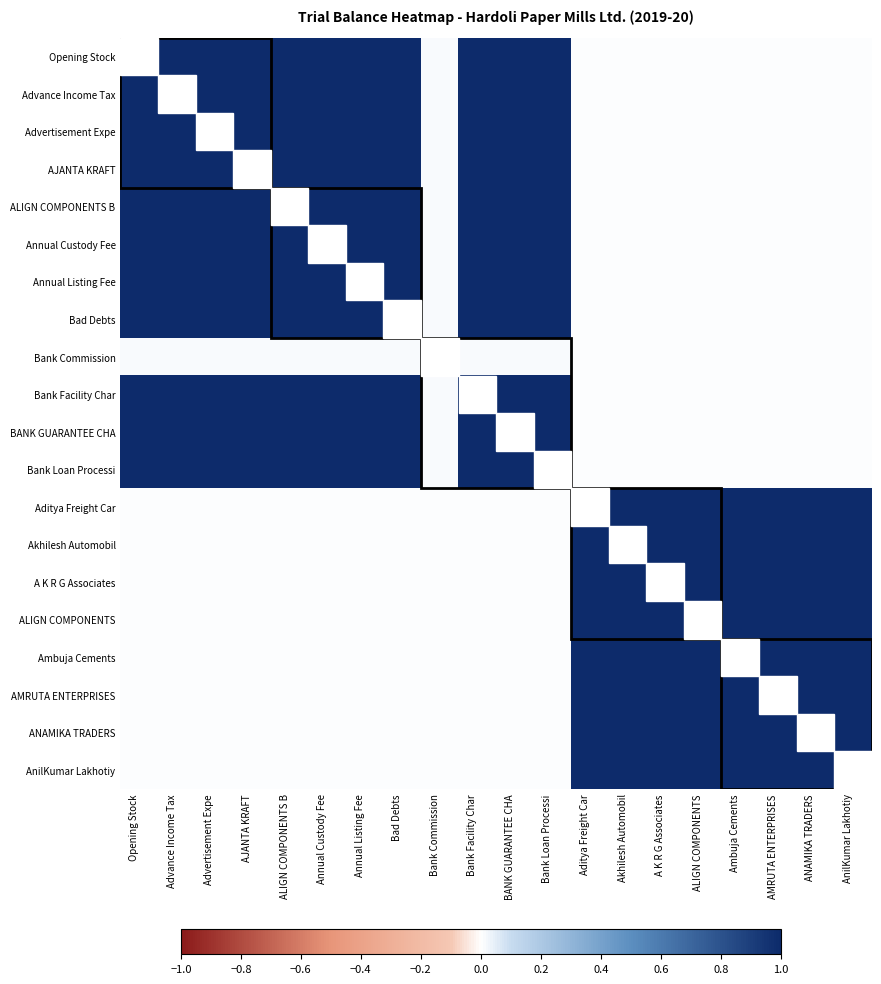

Reading left to right, extract all data points from this chart.

Opening Stock: Opening Stock=1.0	Advance Income Tax=1.0	Advertisement Expe=1.0	AJANTA KRAFT=1.0	ALIGN COMPONENTS B=1.0	Annual Custody Fee=1.0	Annual Listing Fee=1.0	Bad Debts=1.0	Bank Commission=0.0	Bank Facility Char=1.0	BANK GUARANTEE CHA=1.0	Bank Loan Processi=1.0	Aditya Freight Car=0.0	Akhilesh Automobil=0.0	A K R G Associates=0.0	ALIGN COMPONENTS=0.0	Ambuja Cements=0.0	AMRUTA ENTERPRISES=0.0	ANAMIKA TRADERS=0.0	AnilKumar Lakhotiy=0.0
Advance Income Tax: Opening Stock=1.0	Advance Income Tax=1.0	Advertisement Expe=1.0	AJANTA KRAFT=1.0	ALIGN COMPONENTS B=1.0	Annual Custody Fee=1.0	Annual Listing Fee=1.0	Bad Debts=1.0	Bank Commission=0.0	Bank Facility Char=1.0	BANK GUARANTEE CHA=1.0	Bank Loan Processi=1.0	Aditya Freight Car=0.0	Akhilesh Automobil=0.0	A K R G Associates=0.0	ALIGN COMPONENTS=0.0	Ambuja Cements=0.0	AMRUTA ENTERPRISES=0.0	ANAMIKA TRADERS=0.0	AnilKumar Lakhotiy=0.0
Advertisement Expe: Opening Stock=1.0	Advance Income Tax=1.0	Advertisement Expe=1.0	AJANTA KRAFT=1.0	ALIGN COMPONENTS B=1.0	Annual Custody Fee=1.0	Annual Listing Fee=1.0	Bad Debts=1.0	Bank Commission=0.0	Bank Facility Char=1.0	BANK GUARANTEE CHA=1.0	Bank Loan Processi=1.0	Aditya Freight Car=0.0	Akhilesh Automobil=0.0	A K R G Associates=0.0	ALIGN COMPONENTS=0.0	Ambuja Cements=0.0	AMRUTA ENTERPRISES=0.0	ANAMIKA TRADERS=0.0	AnilKumar Lakhotiy=0.0
AJANTA KRAFT: Opening Stock=1.0	Advance Income Tax=1.0	Advertisement Expe=1.0	AJANTA KRAFT=1.0	ALIGN COMPONENTS B=1.0	Annual Custody Fee=1.0	Annual Listing Fee=1.0	Bad Debts=1.0	Bank Commission=0.0	Bank Facility Char=1.0	BANK GUARANTEE CHA=1.0	Bank Loan Processi=1.0	Aditya Freight Car=0.0	Akhilesh Automobil=0.0	A K R G Associates=0.0	ALIGN COMPONENTS=0.0	Ambuja Cements=0.0	AMRUTA ENTERPRISES=0.0	ANAMIKA TRADERS=0.0	AnilKumar Lakhotiy=0.0
ALIGN COMPONENTS B: Opening Stock=1.0	Advance Income Tax=1.0	Advertisement Expe=1.0	AJANTA KRAFT=1.0	ALIGN COMPONENTS B=1.0	Annual Custody Fee=1.0	Annual Listing Fee=1.0	Bad Debts=1.0	Bank Commission=0.0	Bank Facility Char=1.0	BANK GUARANTEE CHA=1.0	Bank Loan Processi=1.0	Aditya Freight Car=0.0	Akhilesh Automobil=0.0	A K R G Associates=0.0	ALIGN COMPONENTS=0.0	Ambuja Cements=0.0	AMRUTA ENTERPRISES=0.0	ANAMIKA TRADERS=0.0	AnilKumar Lakhotiy=0.0
Annual Custody Fee: Opening Stock=1.0	Advance Income Tax=1.0	Advertisement Expe=1.0	AJANTA KRAFT=1.0	ALIGN COMPONENTS B=1.0	Annual Custody Fee=1.0	Annual Listing Fee=1.0	Bad Debts=1.0	Bank Commission=0.0	Bank Facility Char=1.0	BANK GUARANTEE CHA=1.0	Bank Loan Processi=1.0	Aditya Freight Car=0.0	Akhilesh Automobil=0.0	A K R G Associates=0.0	ALIGN COMPONENTS=0.0	Ambuja Cements=0.0	AMRUTA ENTERPRISES=0.0	ANAMIKA TRADERS=0.0	AnilKumar Lakhotiy=0.0
Annual Listing Fee: Opening Stock=1.0	Advance Income Tax=1.0	Advertisement Expe=1.0	AJANTA KRAFT=1.0	ALIGN COMPONENTS B=1.0	Annual Custody Fee=1.0	Annual Listing Fee=1.0	Bad Debts=1.0	Bank Commission=0.0	Bank Facility Char=1.0	BANK GUARANTEE CHA=1.0	Bank Loan Processi=1.0	Aditya Freight Car=0.0	Akhilesh Automobil=0.0	A K R G Associates=0.0	ALIGN COMPONENTS=0.0	Ambuja Cements=0.0	AMRUTA ENTERPRISES=0.0	ANAMIKA TRADERS=0.0	AnilKumar Lakhotiy=0.0
Bad Debts: Opening Stock=1.0	Advance Income Tax=1.0	Advertisement Expe=1.0	AJANTA KRAFT=1.0	ALIGN COMPONENTS B=1.0	Annual Custody Fee=1.0	Annual Listing Fee=1.0	Bad Debts=1.0	Bank Commission=0.0	Bank Facility Char=1.0	BANK GUARANTEE CHA=1.0	Bank Loan Processi=1.0	Aditya Freight Car=0.0	Akhilesh Automobil=0.0	A K R G Associates=0.0	ALIGN COMPONENTS=0.0	Ambuja Cements=0.0	AMRUTA ENTERPRISES=0.0	ANAMIKA TRADERS=0.0	AnilKumar Lakhotiy=0.0
Bank Commission: Opening Stock=0.0	Advance Income Tax=0.0	Advertisement Expe=0.0	AJANTA KRAFT=0.0	ALIGN COMPONENTS B=0.0	Annual Custody Fee=0.0	Annual Listing Fee=0.0	Bad Debts=0.0	Bank Commission=1.0	Bank Facility Char=0.0	BANK GUARANTEE CHA=0.0	Bank Loan Processi=0.0	Aditya Freight Car=0.0	Akhilesh Automobil=0.0	A K R G Associates=0.0	ALIGN COMPONENTS=0.0	Ambuja Cements=0.0	AMRUTA ENTERPRISES=0.0	ANAMIKA TRADERS=0.0	AnilKumar Lakhotiy=0.0
Bank Facility Char: Opening Stock=1.0	Advance Income Tax=1.0	Advertisement Expe=1.0	AJANTA KRAFT=1.0	ALIGN COMPONENTS B=1.0	Annual Custody Fee=1.0	Annual Listing Fee=1.0	Bad Debts=1.0	Bank Commission=0.0	Bank Facility Char=1.0	BANK GUARANTEE CHA=1.0	Bank Loan Processi=1.0	Aditya Freight Car=0.0	Akhilesh Automobil=0.0	A K R G Associates=0.0	ALIGN COMPONENTS=0.0	Ambuja Cements=0.0	AMRUTA ENTERPRISES=0.0	ANAMIKA TRADERS=0.0	AnilKumar Lakhotiy=0.0
BANK GUARANTEE CHA: Opening Stock=1.0	Advance Income Tax=1.0	Advertisement Expe=1.0	AJANTA KRAFT=1.0	ALIGN COMPONENTS B=1.0	Annual Custody Fee=1.0	Annual Listing Fee=1.0	Bad Debts=1.0	Bank Commission=0.0	Bank Facility Char=1.0	BANK GUARANTEE CHA=1.0	Bank Loan Processi=1.0	Aditya Freight Car=0.0	Akhilesh Automobil=0.0	A K R G Associates=0.0	ALIGN COMPONENTS=0.0	Ambuja Cements=0.0	AMRUTA ENTERPRISES=0.0	ANAMIKA TRADERS=0.0	AnilKumar Lakhotiy=0.0
Bank Loan Processi: Opening Stock=1.0	Advance Income Tax=1.0	Advertisement Expe=1.0	AJANTA KRAFT=1.0	ALIGN COMPONENTS B=1.0	Annual Custody Fee=1.0	Annual Listing Fee=1.0	Bad Debts=1.0	Bank Commission=0.0	Bank Facility Char=1.0	BANK GUARANTEE CHA=1.0	Bank Loan Processi=1.0	Aditya Freight Car=0.0	Akhilesh Automobil=0.0	A K R G Associates=0.0	ALIGN COMPONENTS=0.0	Ambuja Cements=0.0	AMRUTA ENTERPRISES=0.0	ANAMIKA TRADERS=0.0	AnilKumar Lakhotiy=0.0
Aditya Freight Car: Opening Stock=0.0	Advance Income Tax=0.0	Advertisement Expe=0.0	AJANTA KRAFT=0.0	ALIGN COMPONENTS B=0.0	Annual Custody Fee=0.0	Annual Listing Fee=0.0	Bad Debts=0.0	Bank Commission=0.0	Bank Facility Char=0.0	BANK GUARANTEE CHA=0.0	Bank Loan Processi=0.0	Aditya Freight Car=1.0	Akhilesh Automobil=1.0	A K R G Associates=1.0	ALIGN COMPONENTS=1.0	Ambuja Cements=1.0	AMRUTA ENTERPRISES=1.0	ANAMIKA TRADERS=1.0	AnilKumar Lakhotiy=1.0
Akhilesh Automobil: Opening Stock=0.0	Advance Income Tax=0.0	Advertisement Expe=0.0	AJANTA KRAFT=0.0	ALIGN COMPONENTS B=0.0	Annual Custody Fee=0.0	Annual Listing Fee=0.0	Bad Debts=0.0	Bank Commission=0.0	Bank Facility Char=0.0	BANK GUARANTEE CHA=0.0	Bank Loan Processi=0.0	Aditya Freight Car=1.0	Akhilesh Automobil=1.0	A K R G Associates=1.0	ALIGN COMPONENTS=1.0	Ambuja Cements=1.0	AMRUTA ENTERPRISES=1.0	ANAMIKA TRADERS=1.0	AnilKumar Lakhotiy=1.0
A K R G Associates: Opening Stock=0.0	Advance Income Tax=0.0	Advertisement Expe=0.0	AJANTA KRAFT=0.0	ALIGN COMPONENTS B=0.0	Annual Custody Fee=0.0	Annual Listing Fee=0.0	Bad Debts=0.0	Bank Commission=0.0	Bank Facility Char=0.0	BANK GUARANTEE CHA=0.0	Bank Loan Processi=0.0	Aditya Freight Car=1.0	Akhilesh Automobil=1.0	A K R G Associates=1.0	ALIGN COMPONENTS=1.0	Ambuja Cements=1.0	AMRUTA ENTERPRISES=1.0	ANAMIKA TRADERS=1.0	AnilKumar Lakhotiy=1.0
ALIGN COMPONENTS: Opening Stock=0.0	Advance Income Tax=0.0	Advertisement Expe=0.0	AJANTA KRAFT=0.0	ALIGN COMPONENTS B=0.0	Annual Custody Fee=0.0	Annual Listing Fee=0.0	Bad Debts=0.0	Bank Commission=0.0	Bank Facility Char=0.0	BANK GUARANTEE CHA=0.0	Bank Loan Processi=0.0	Aditya Freight Car=1.0	Akhilesh Automobil=1.0	A K R G Associates=1.0	ALIGN COMPONENTS=1.0	Ambuja Cements=1.0	AMRUTA ENTERPRISES=1.0	ANAMIKA TRADERS=1.0	AnilKumar Lakhotiy=1.0
Ambuja Cements: Opening Stock=0.0	Advance Income Tax=0.0	Advertisement Expe=0.0	AJANTA KRAFT=0.0	ALIGN COMPONENTS B=0.0	Annual Custody Fee=0.0	Annual Listing Fee=0.0	Bad Debts=0.0	Bank Commission=0.0	Bank Facility Char=0.0	BANK GUARANTEE CHA=0.0	Bank Loan Processi=0.0	Aditya Freight Car=1.0	Akhilesh Automobil=1.0	A K R G Associates=1.0	ALIGN COMPONENTS=1.0	Ambuja Cements=1.0	AMRUTA ENTERPRISES=1.0	ANAMIKA TRADERS=1.0	AnilKumar Lakhotiy=1.0
AMRUTA ENTERPRISES: Opening Stock=0.0	Advance Income Tax=0.0	Advertisement Expe=0.0	AJANTA KRAFT=0.0	ALIGN COMPONENTS B=0.0	Annual Custody Fee=0.0	Annual Listing Fee=0.0	Bad Debts=0.0	Bank Commission=0.0	Bank Facility Char=0.0	BANK GUARANTEE CHA=0.0	Bank Loan Processi=0.0	Aditya Freight Car=1.0	Akhilesh Automobil=1.0	A K R G Associates=1.0	ALIGN COMPONENTS=1.0	Ambuja Cements=1.0	AMRUTA ENTERPRISES=1.0	ANAMIKA TRADERS=1.0	AnilKumar Lakhotiy=1.0
ANAMIKA TRADERS: Opening Stock=0.0	Advance Income Tax=0.0	Advertisement Expe=0.0	AJANTA KRAFT=0.0	ALIGN COMPONENTS B=0.0	Annual Custody Fee=0.0	Annual Listing Fee=0.0	Bad Debts=0.0	Bank Commission=0.0	Bank Facility Char=0.0	BANK GUARANTEE CHA=0.0	Bank Loan Processi=0.0	Aditya Freight Car=1.0	Akhilesh Automobil=1.0	A K R G Associates=1.0	ALIGN COMPONENTS=1.0	Ambuja Cements=1.0	AMRUTA ENTERPRISES=1.0	ANAMIKA TRADERS=1.0	AnilKumar Lakhotiy=1.0
AnilKumar Lakhotiy: Opening Stock=0.0	Advance Income Tax=0.0	Advertisement Expe=0.0	AJANTA KRAFT=0.0	ALIGN COMPONENTS B=0.0	Annual Custody Fee=0.0	Annual Listing Fee=0.0	Bad Debts=0.0	Bank Commission=0.0	Bank Facility Char=0.0	BANK GUARANTEE CHA=0.0	Bank Loan Processi=0.0	Aditya Freight Car=1.0	Akhilesh Automobil=1.0	A K R G Associates=1.0	ALIGN COMPONENTS=1.0	Ambuja Cements=1.0	AMRUTA ENTERPRISES=1.0	ANAMIKA TRADERS=1.0	AnilKumar Lakhotiy=1.0